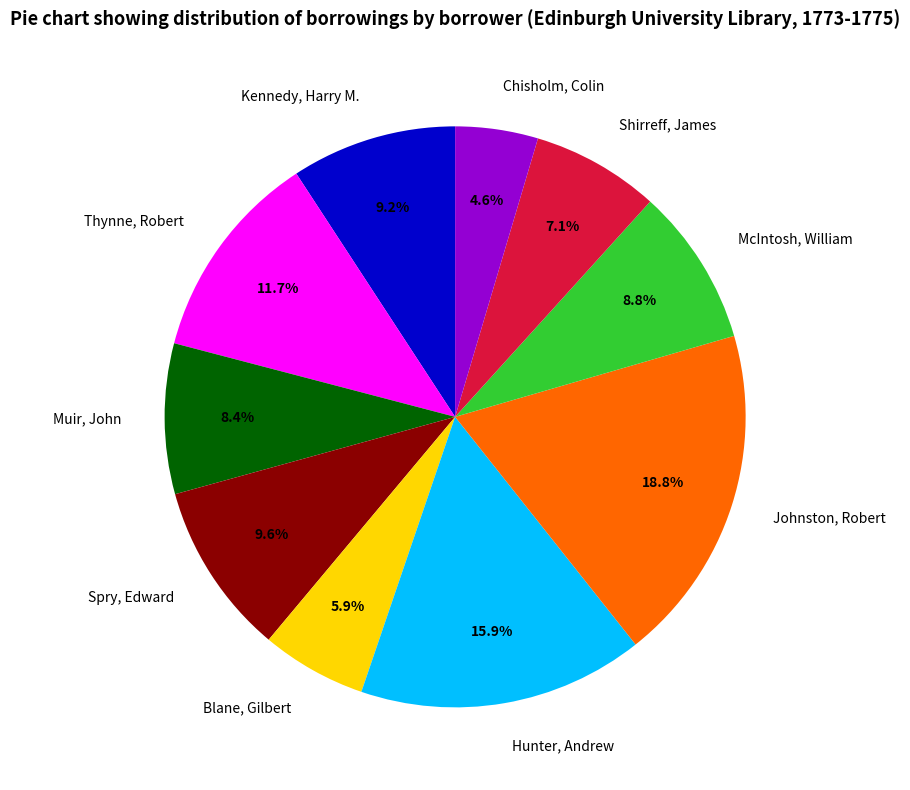

How many segments does this pie chart have?

10